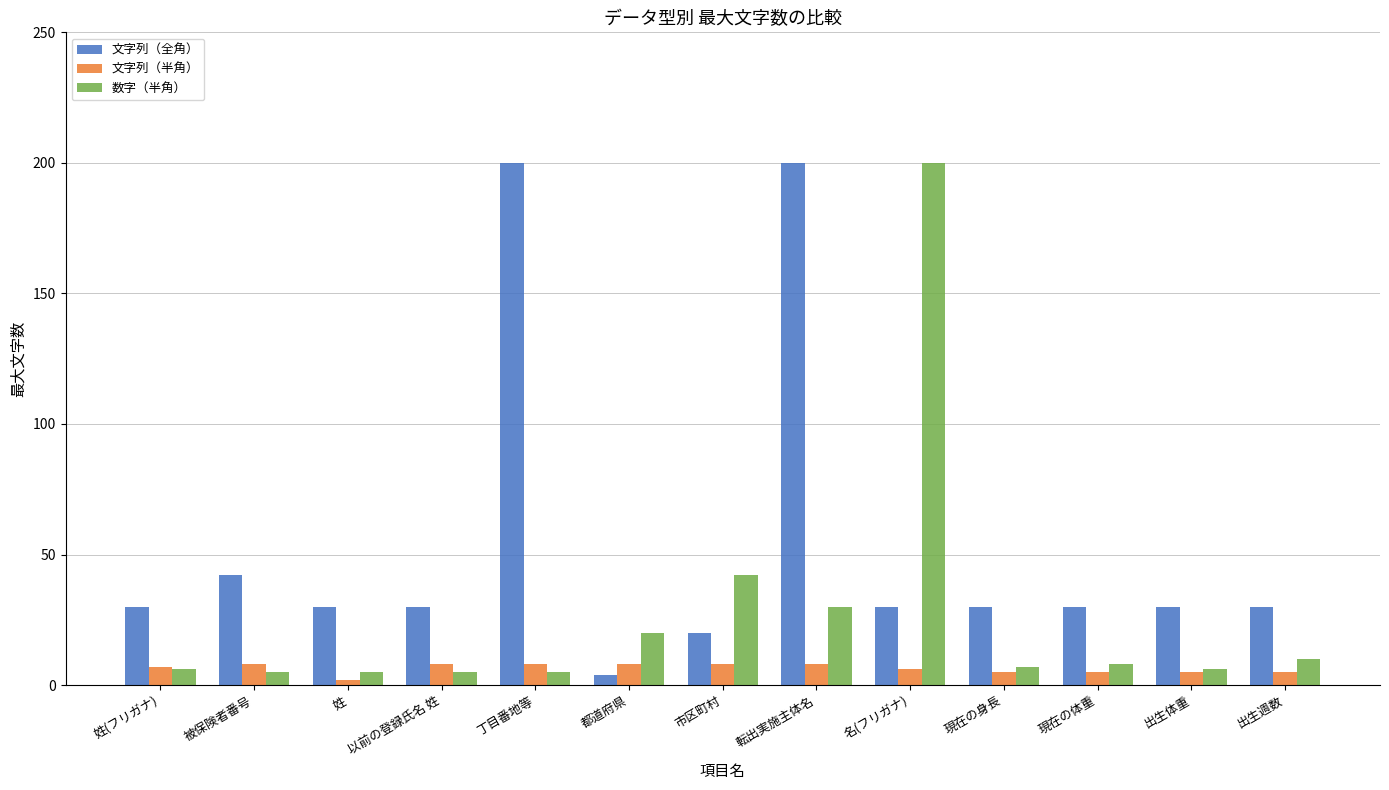

The value of 数字（半角） at 都道府県 is 20. True or false?

True